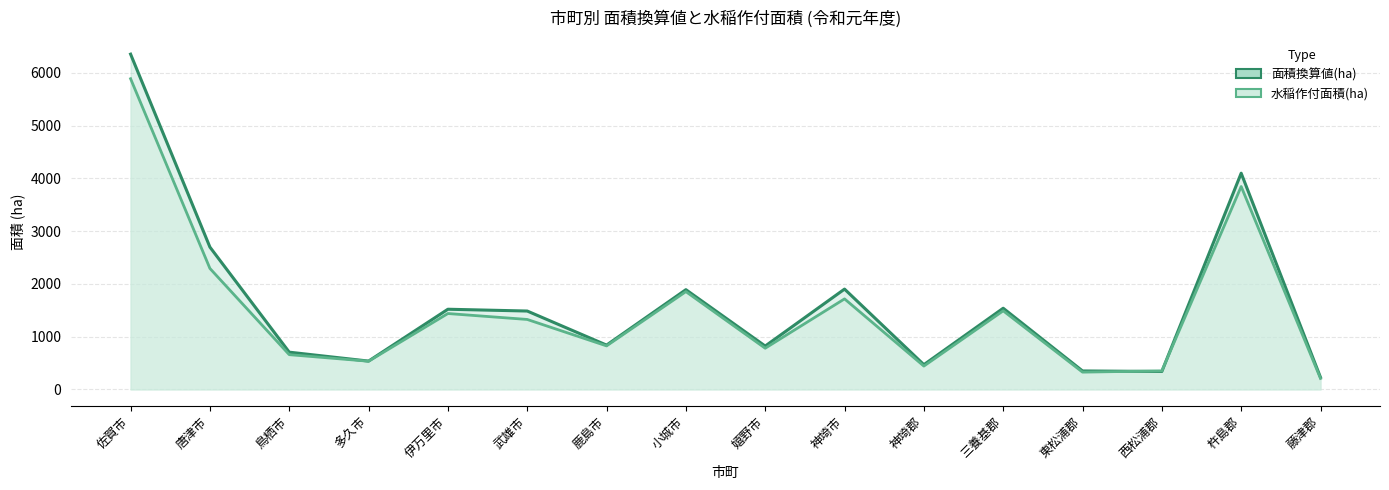

Does the chart have visible grid lines?

Yes